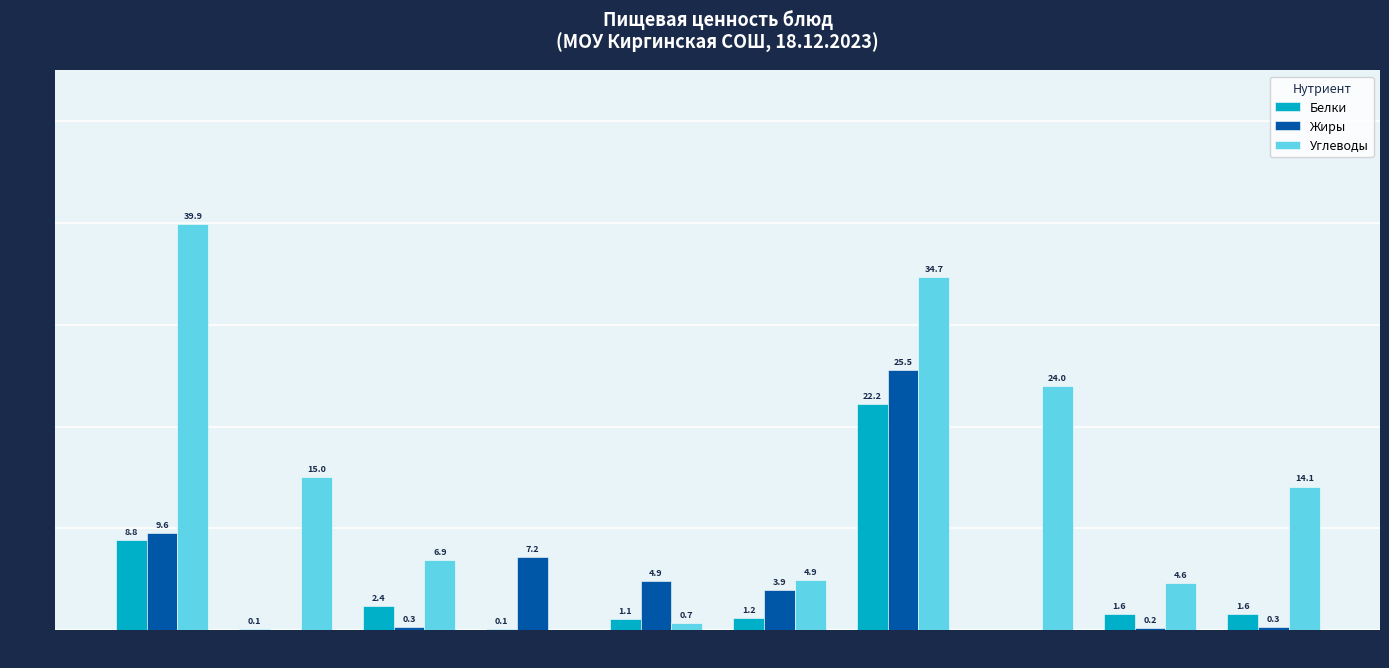

How many groups of bars are there?

10